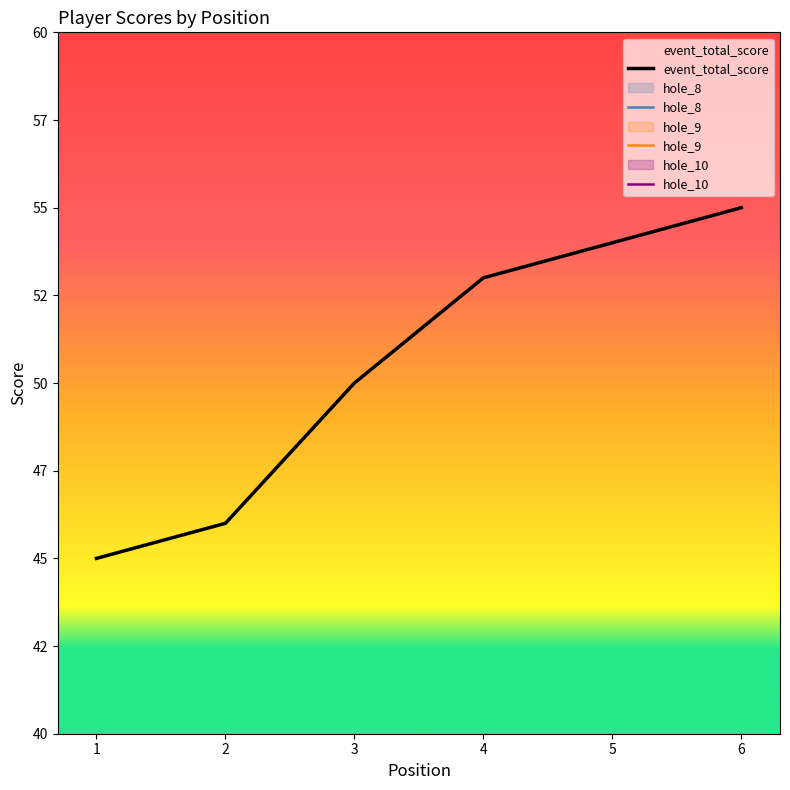

Is it true that hole_9 equals 5 at 6?

True